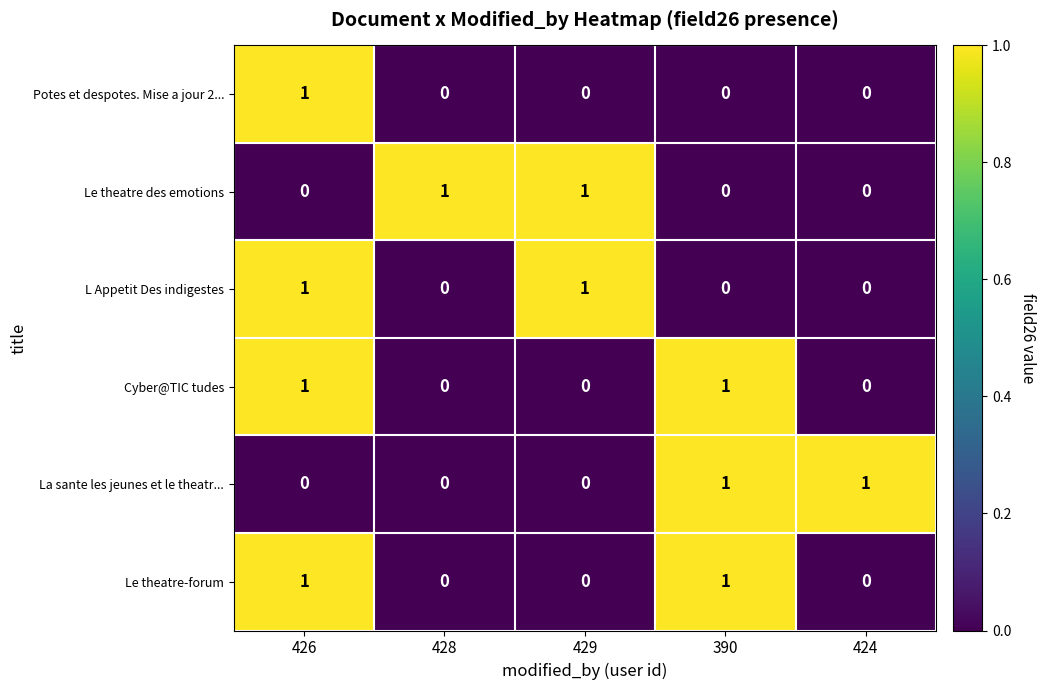

Is it true that L Appetit Des indigestes equals 0 at 424?

True